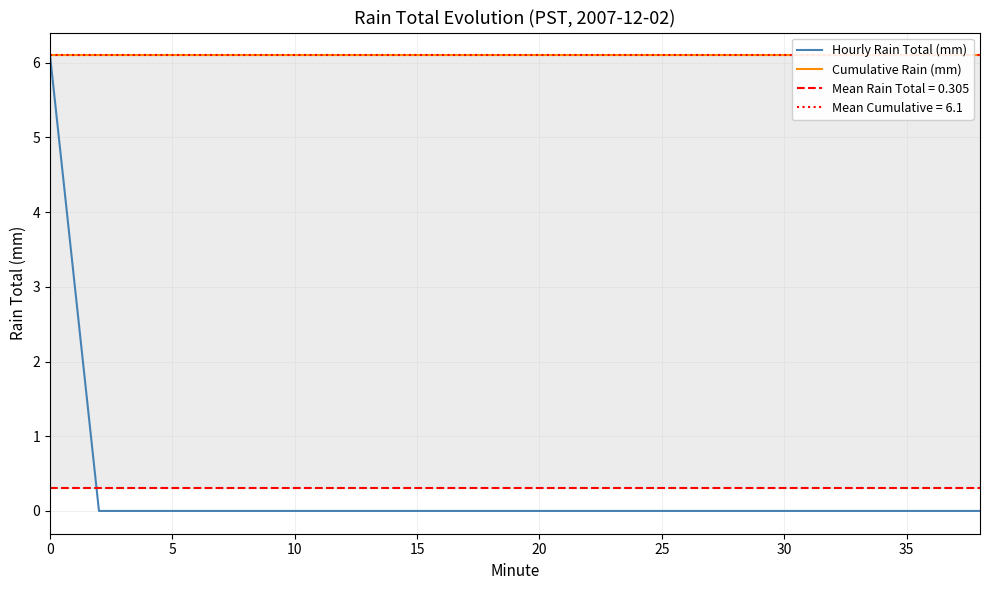

Is it true that Hourly Rain Total (mm) equals 6.1 at 0?

True